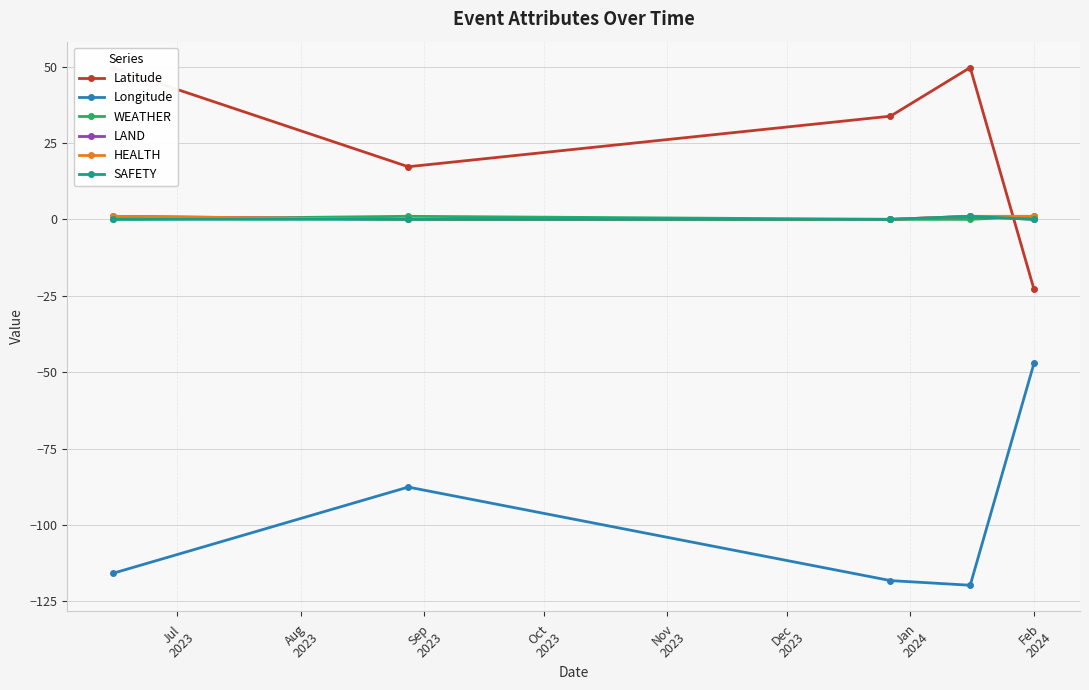

How many distinct data groups are displayed?

6